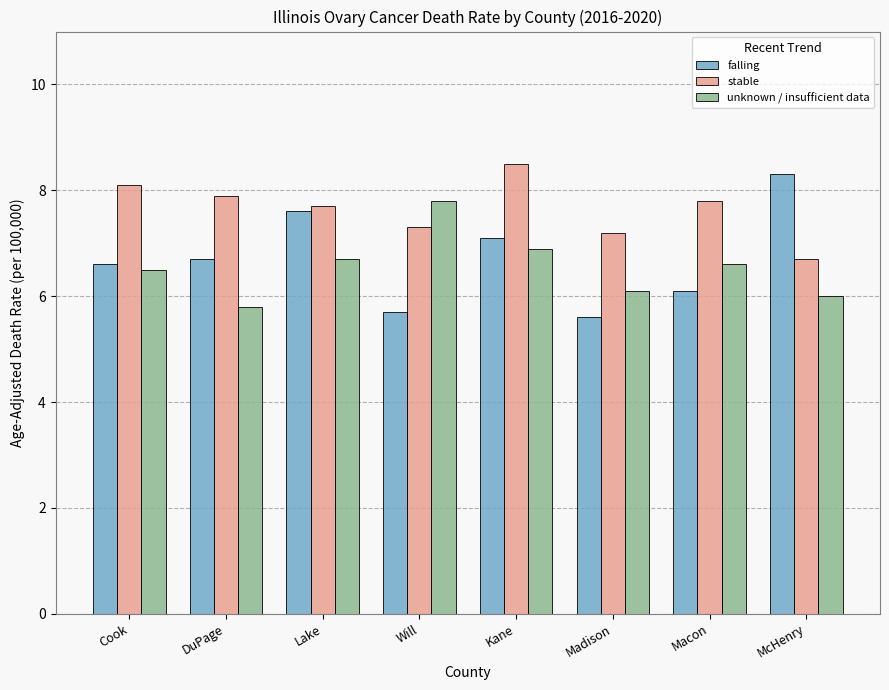

Reading left to right, list all the values displayed in this chart.

falling: Cook=6.6	DuPage=6.7	Lake=7.6	Will=5.7	Kane=7.1	Madison=5.6	Macon=6.1	McHenry=8.3
stable: Cook=8.1	DuPage=7.9	Lake=7.7	Will=7.3	Kane=8.5	Madison=7.2	Macon=7.8	McHenry=6.7
unknown / insufficient data: Cook=6.5	DuPage=5.8	Lake=6.7	Will=7.8	Kane=6.9	Madison=6.1	Macon=6.6	McHenry=6.0